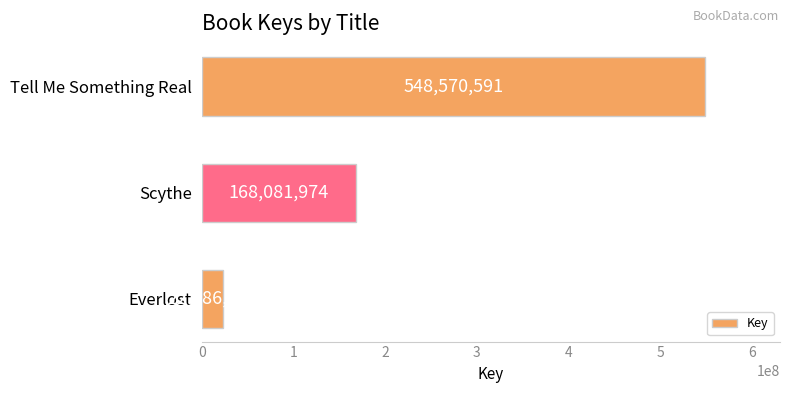

What is the difference between the values at Everlost and Scythe?

145095607